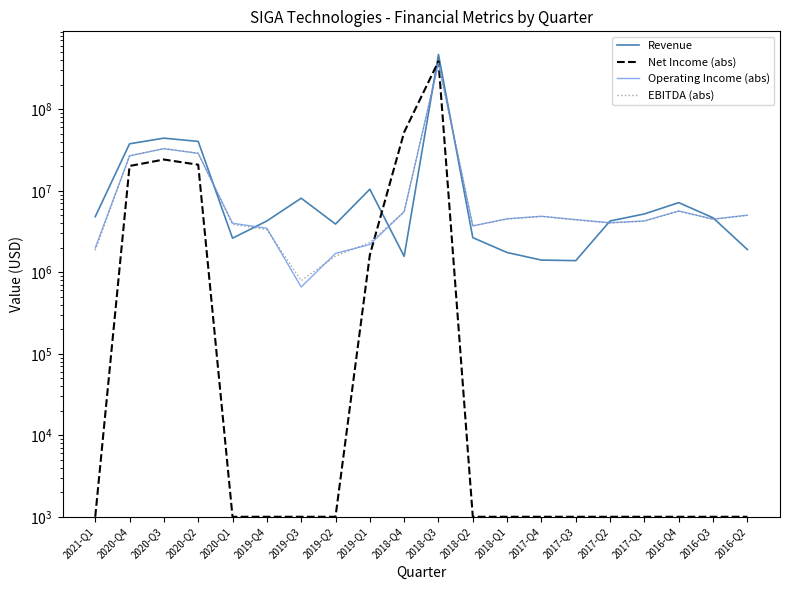

How many times do Net Income (abs) and Revenue cross each other?

2